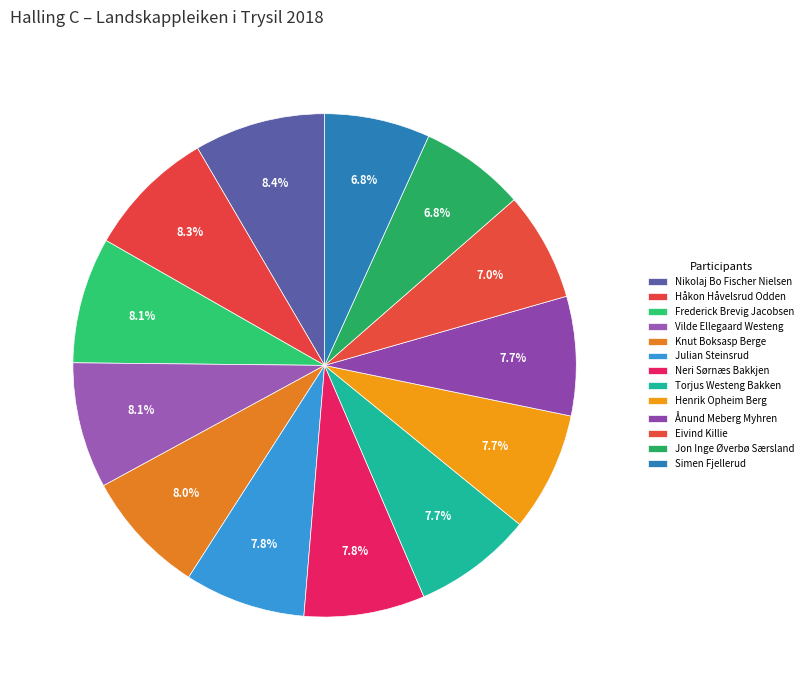

True or false: Nikolaj Bo Fischer Nielsen accounts for 1% of the total.

False